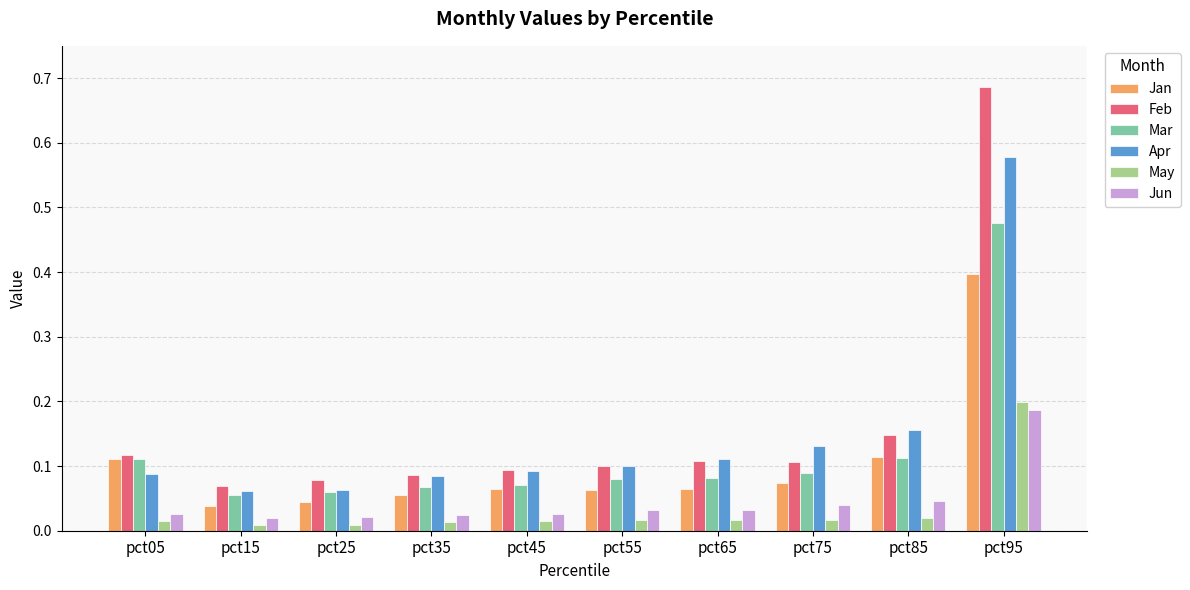

Which series has the largest total across all categories?

Feb